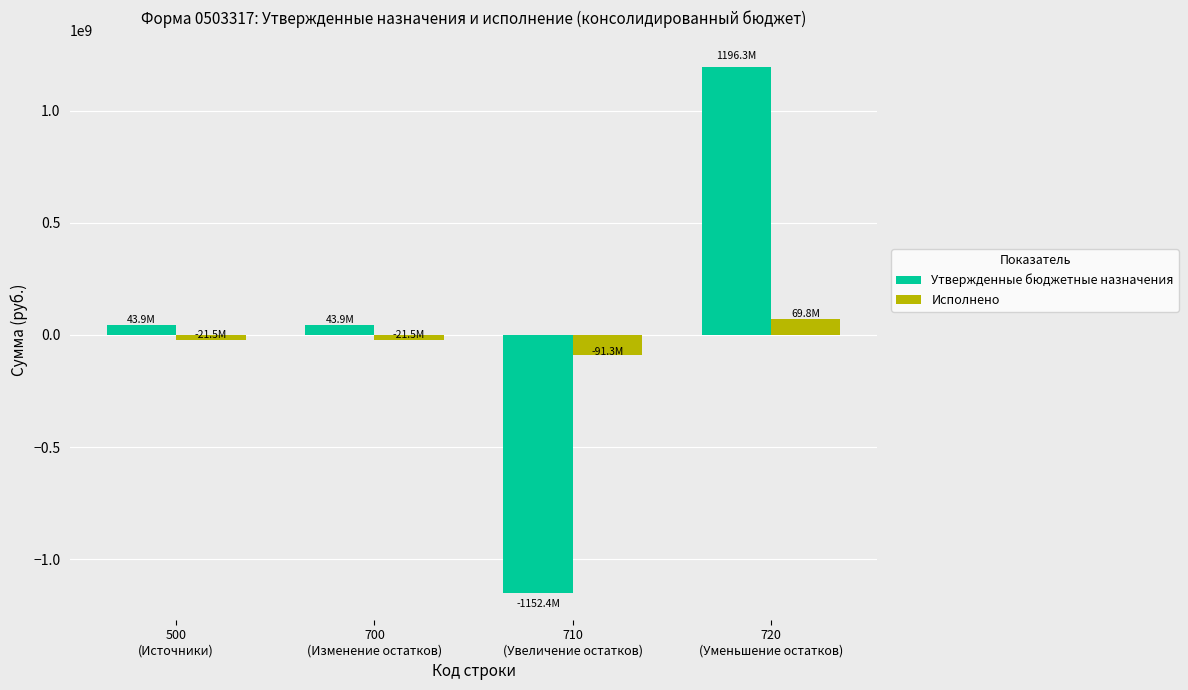

What is the smallest value displayed?

-1152399414.9